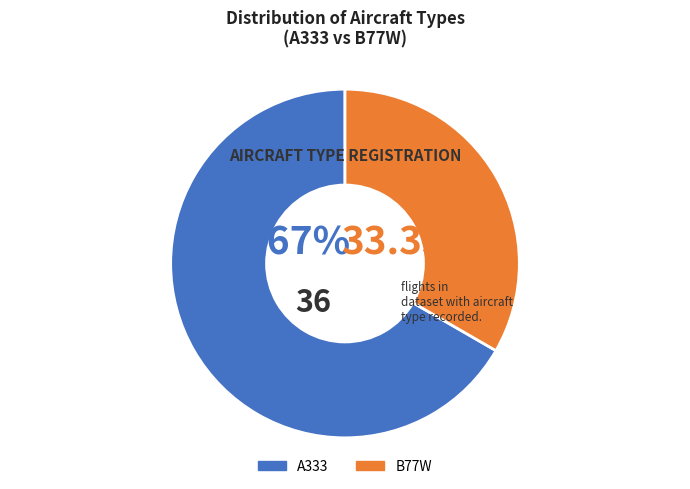

To the nearest percent, what is the difference between the B77W and A333 slice percentages?

33%